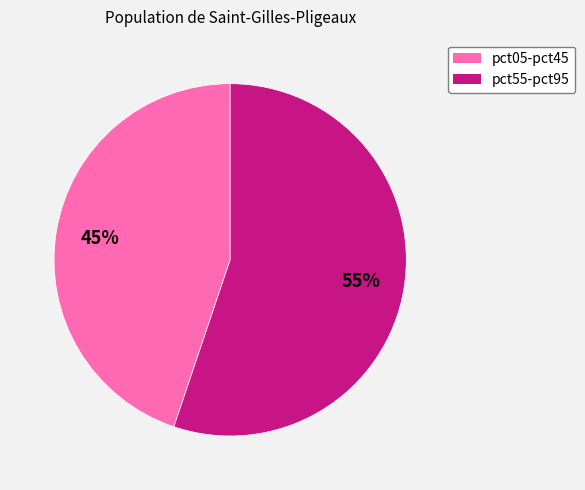

To the nearest percent, what is the difference between the largest and smallest slice percentages?

10%